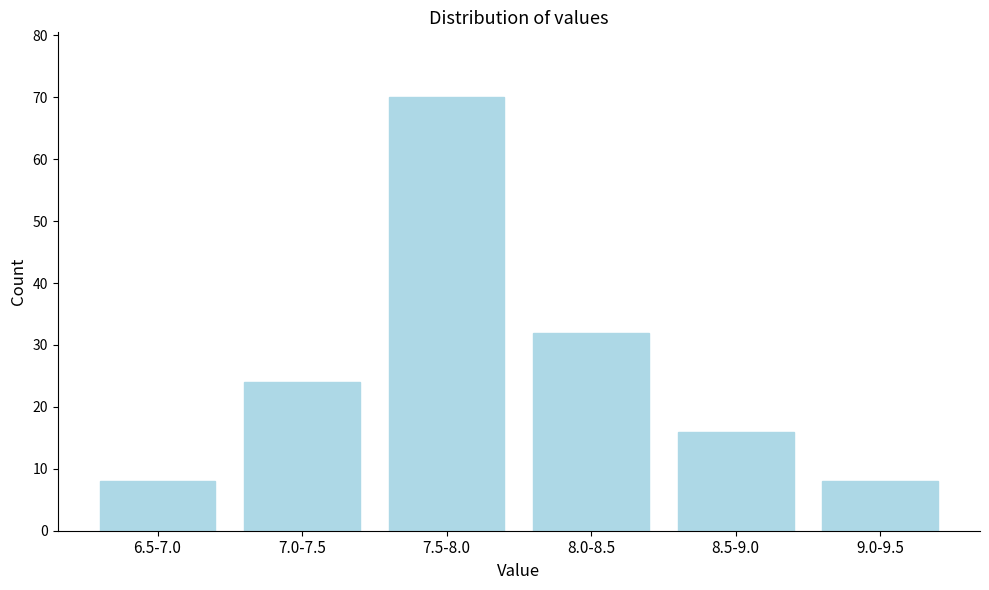

Reading right to left, list all the values displayed in this chart.

8	16	32	70	24	8